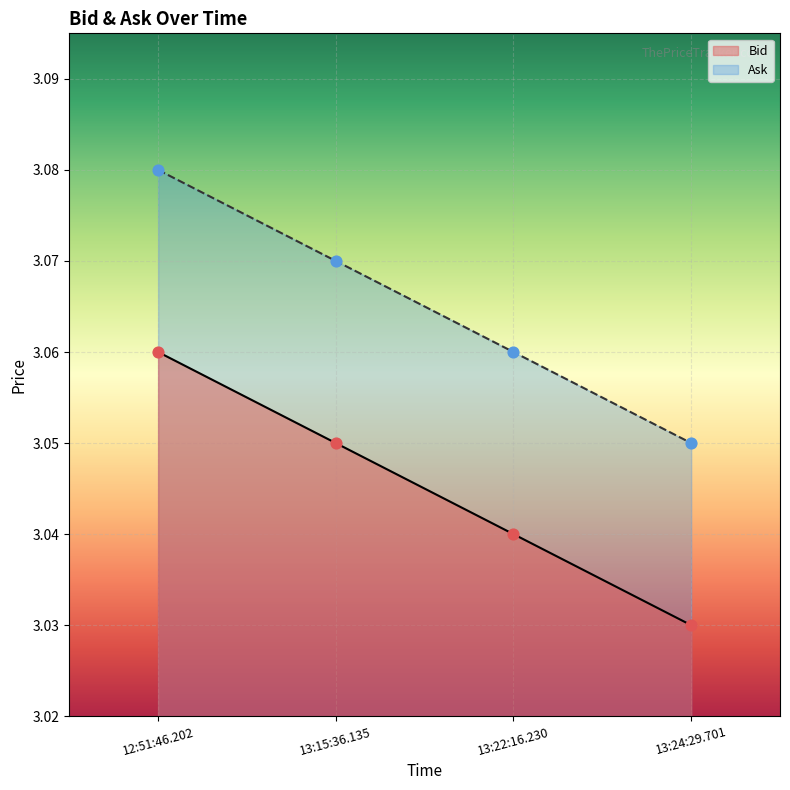

At which category is the sum across all series the highest?

12:51:46.202